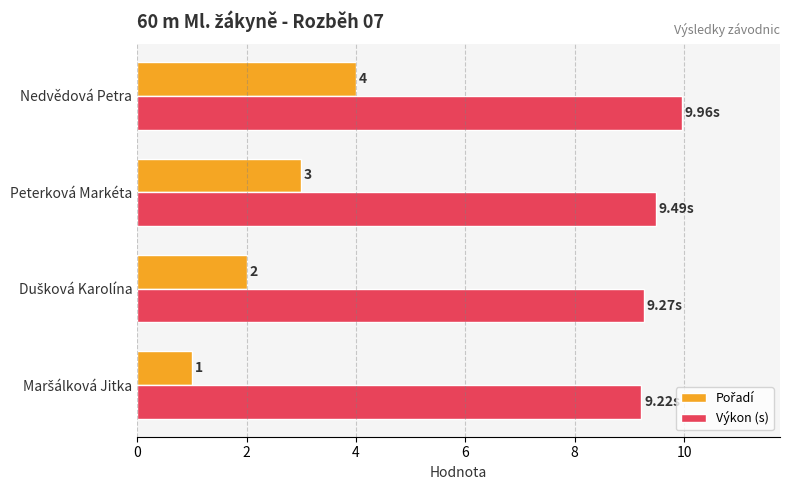

Which category has the highest value across all series?

Nedvědová Petra